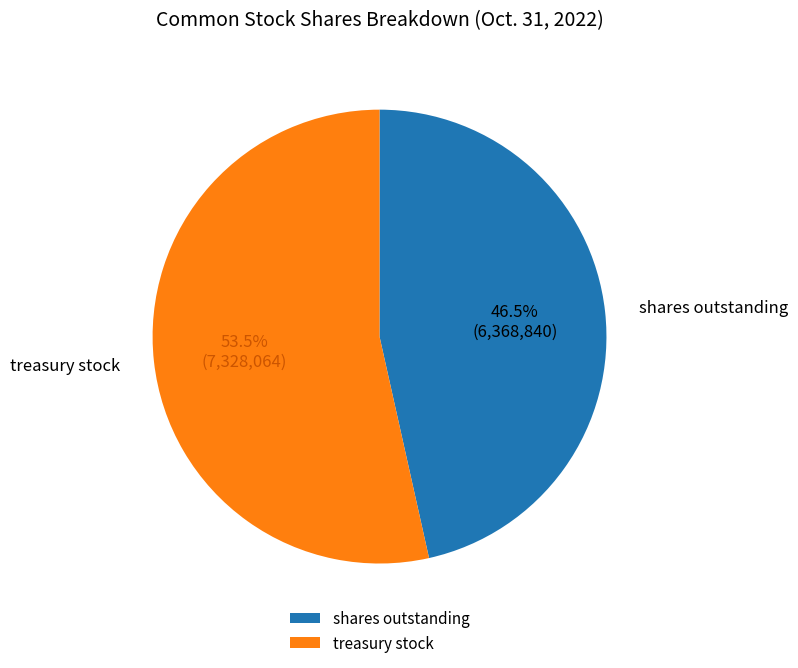

Rank the categories by value from lowest to highest.

shares outstanding, treasury stock